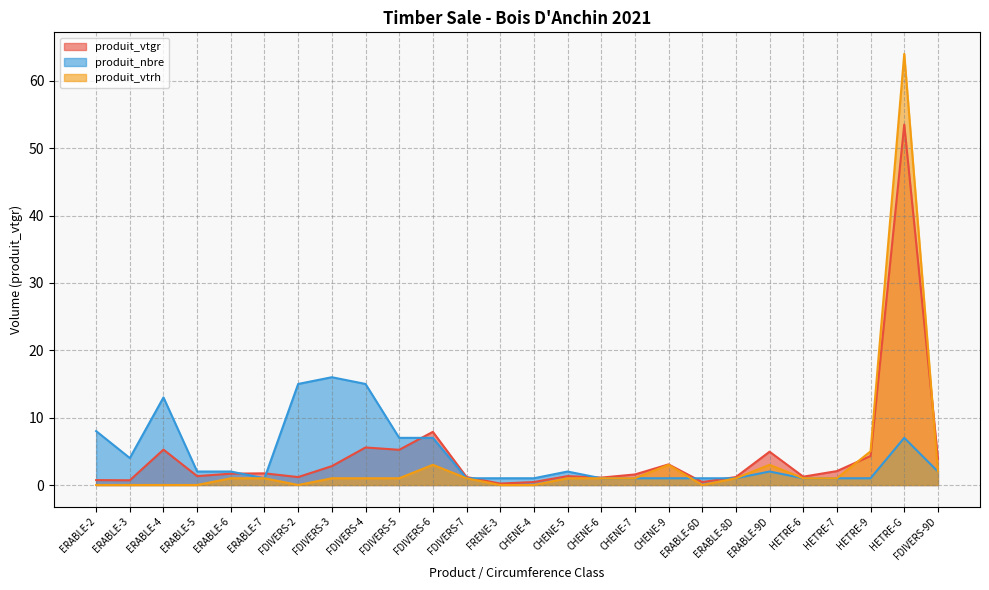

Is it true that produit_nbre equals 1.0 at ERABLE-6D?

True